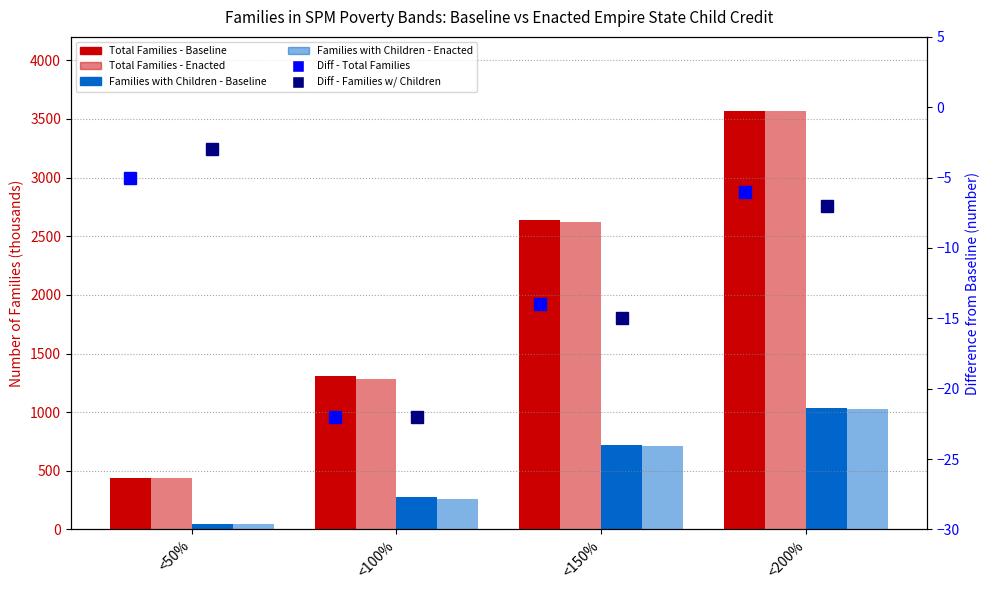

What is the maximum value shown in the chart?

3570